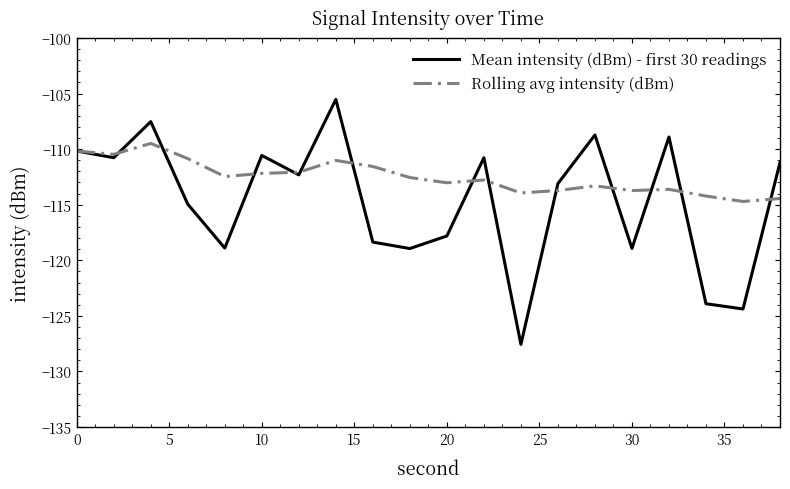

Which series has the widest spread of values?

Mean intensity (dBm) - first 30 readings